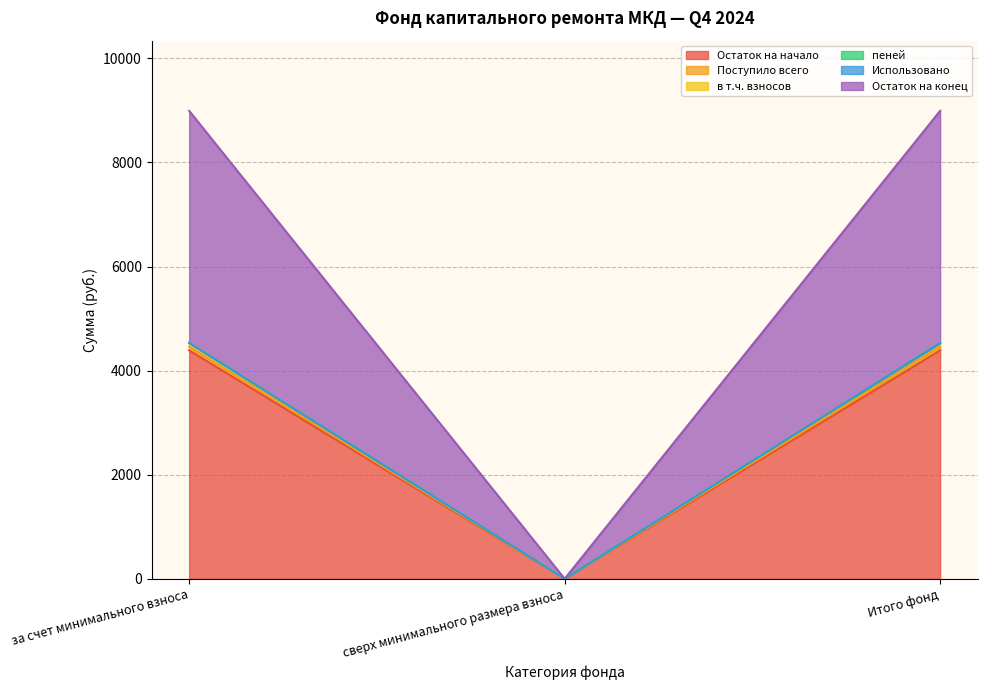

How many data points in Остаток на конец are less than 4389?

1